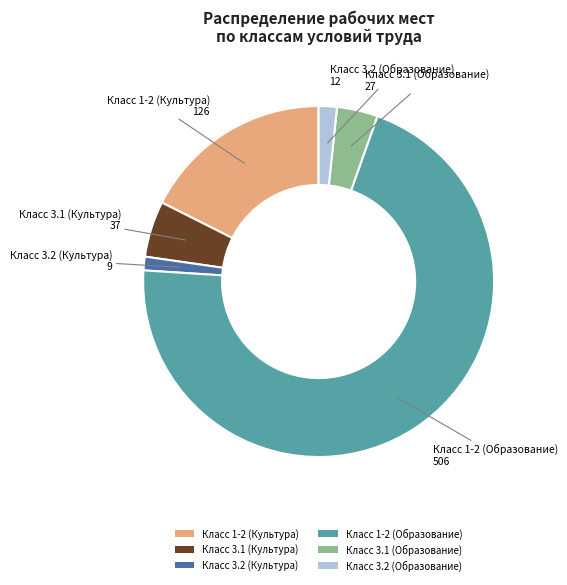

Is the sum of Класс 3.1 (Культура) and Класс 3.1 (Образование) greater than half?

No